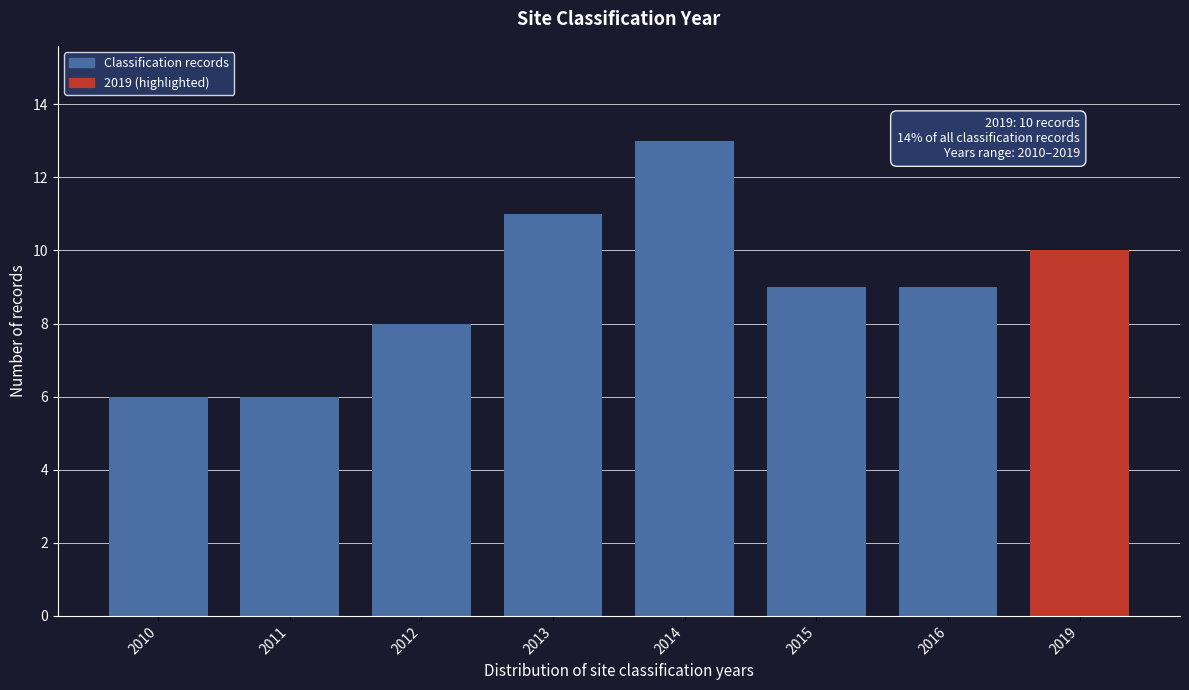

Reading left to right, what are all the values shown in this chart?

2010=6	2011=6	2012=8	2013=11	2014=13	2015=9	2016=9	2019=10